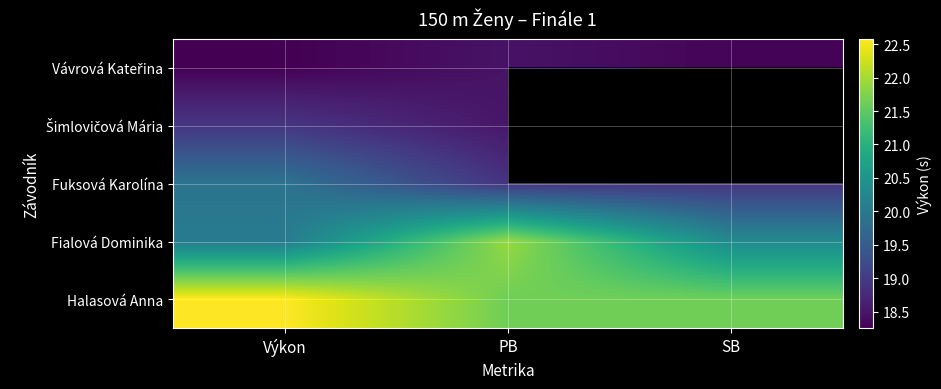

Which series changed the most between PB and SB?

Fialová Dominika